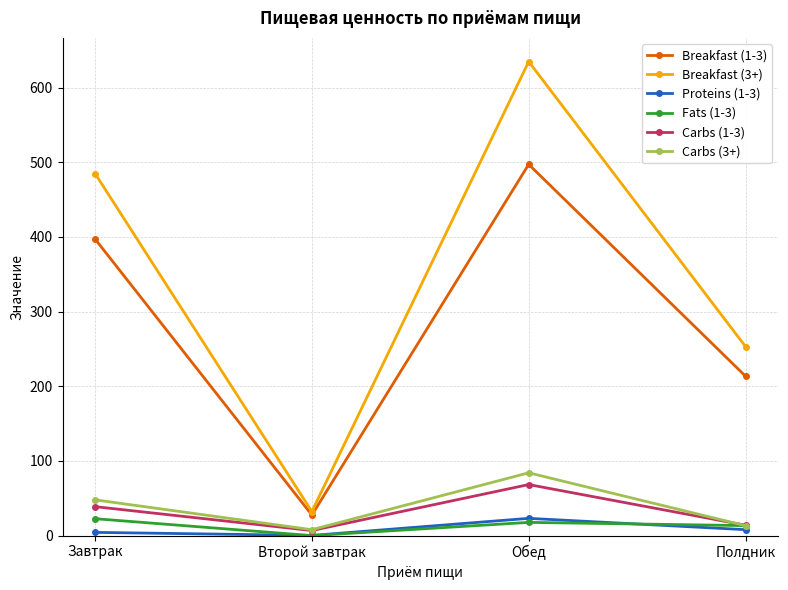

At which category does Proteins (1-3) reach its first local valley?

Второй завтрак